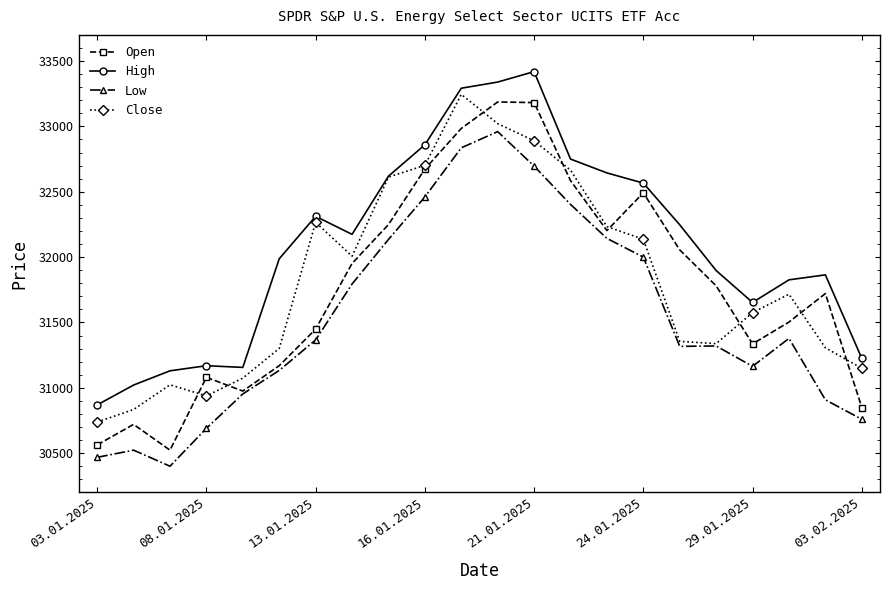

What is the value of the Close point at the 20th from the left?

31716